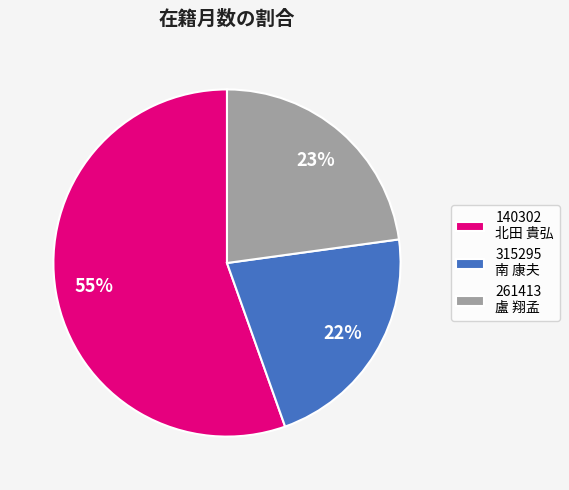

What percentage is the 315295 南 康夫 slice, to the nearest percent?

22%